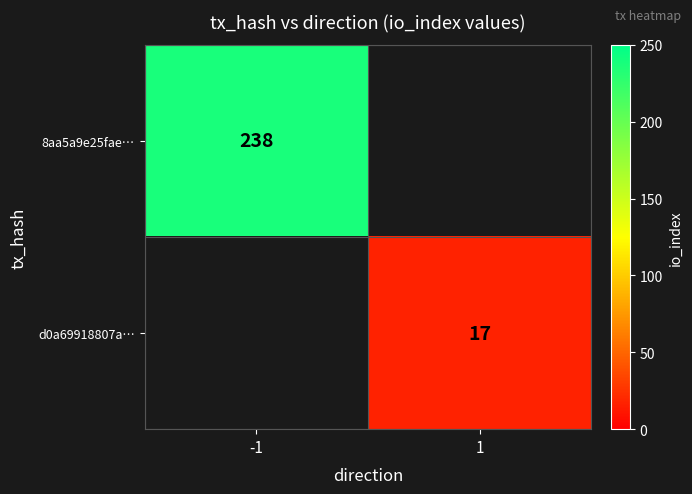

What is the difference between the highest and lowest values at 1?

17